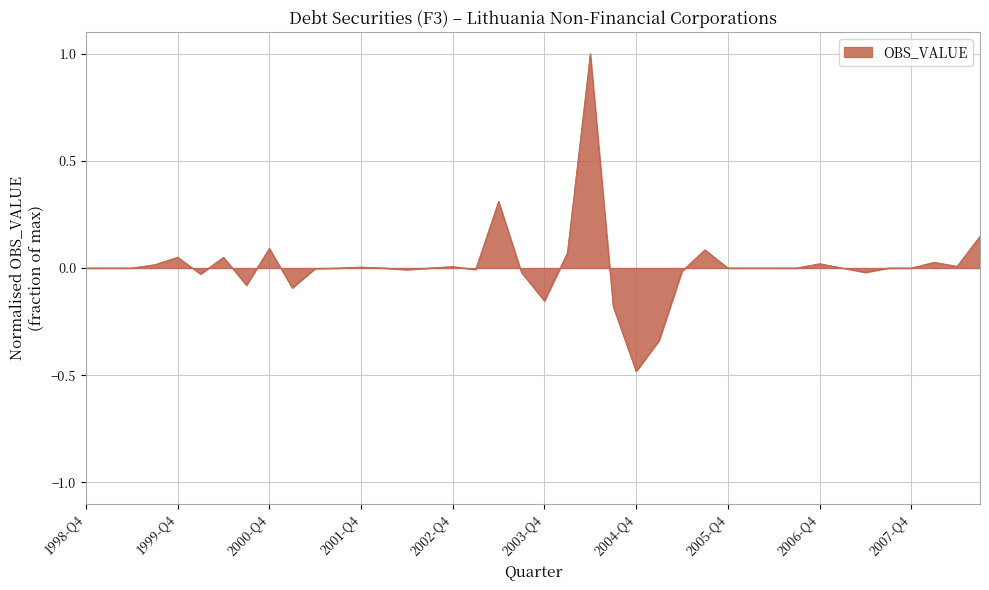

What is the difference between the second highest and second lowest values?

0.6